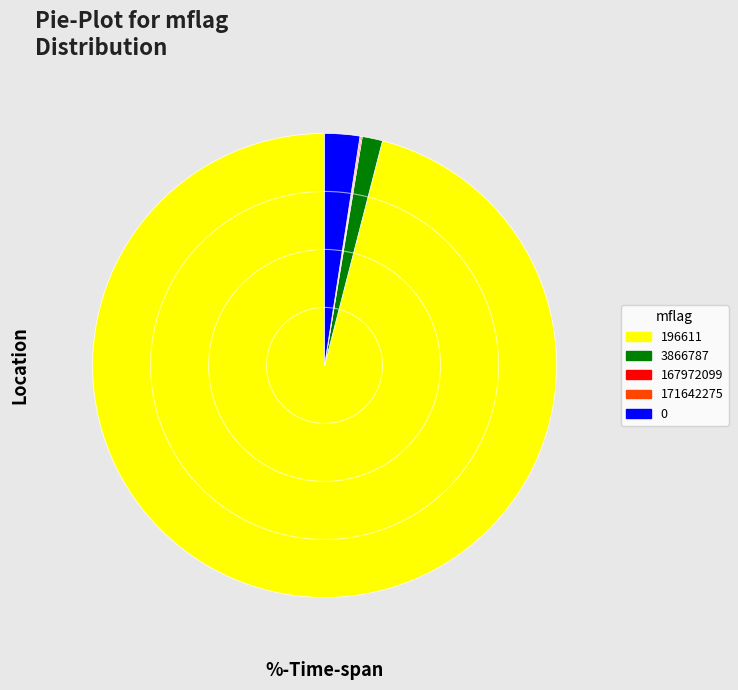

Which slice is the largest?

196611